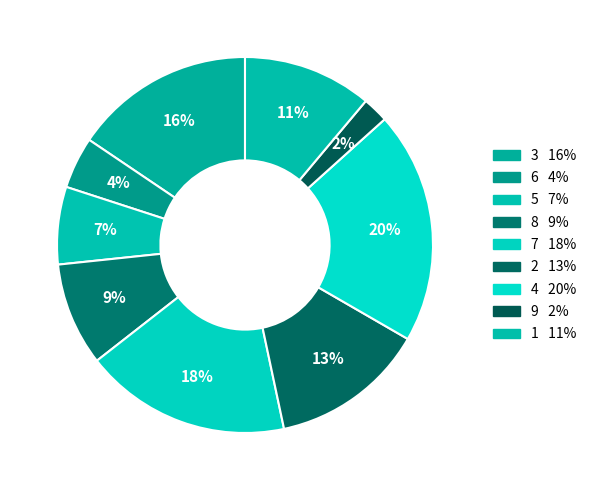

How many segments does this pie chart have?

9